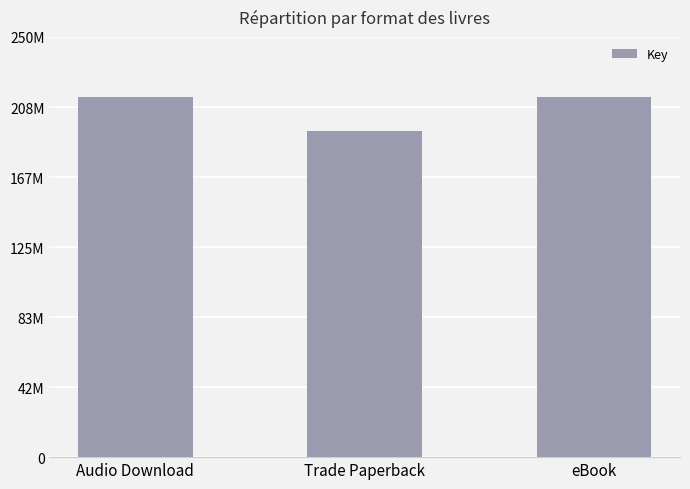

Does the chart contain any negative values?

No